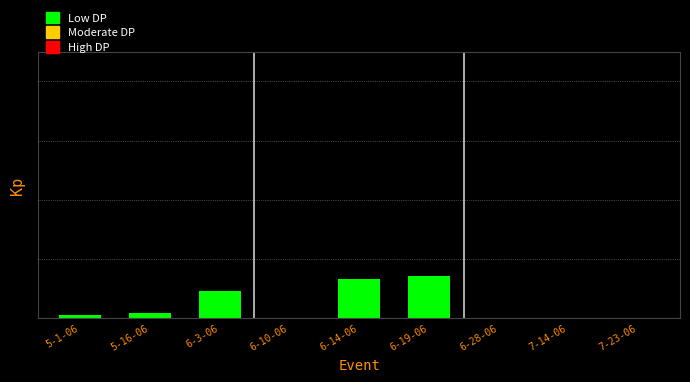

Are the bars horizontal?

No